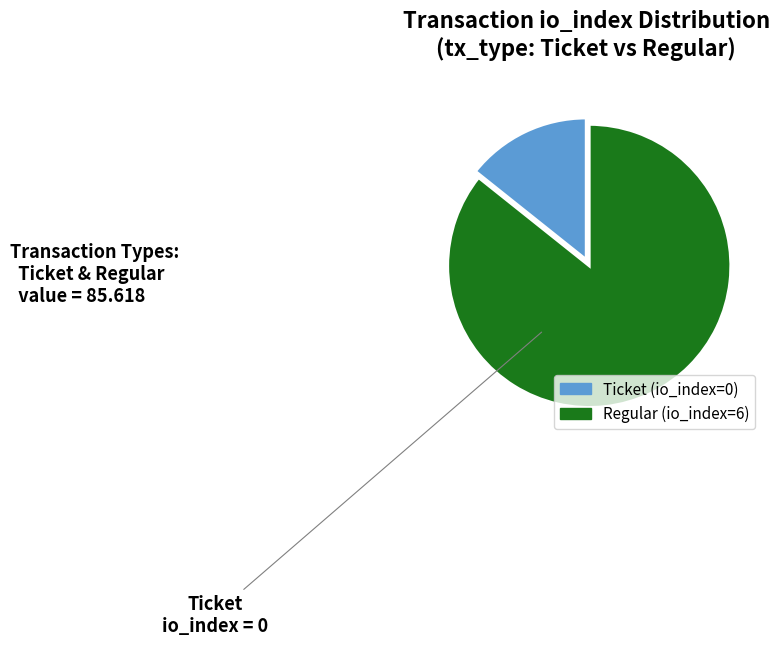

Does Ticket (io_index=0) represent more than half of the total?

No